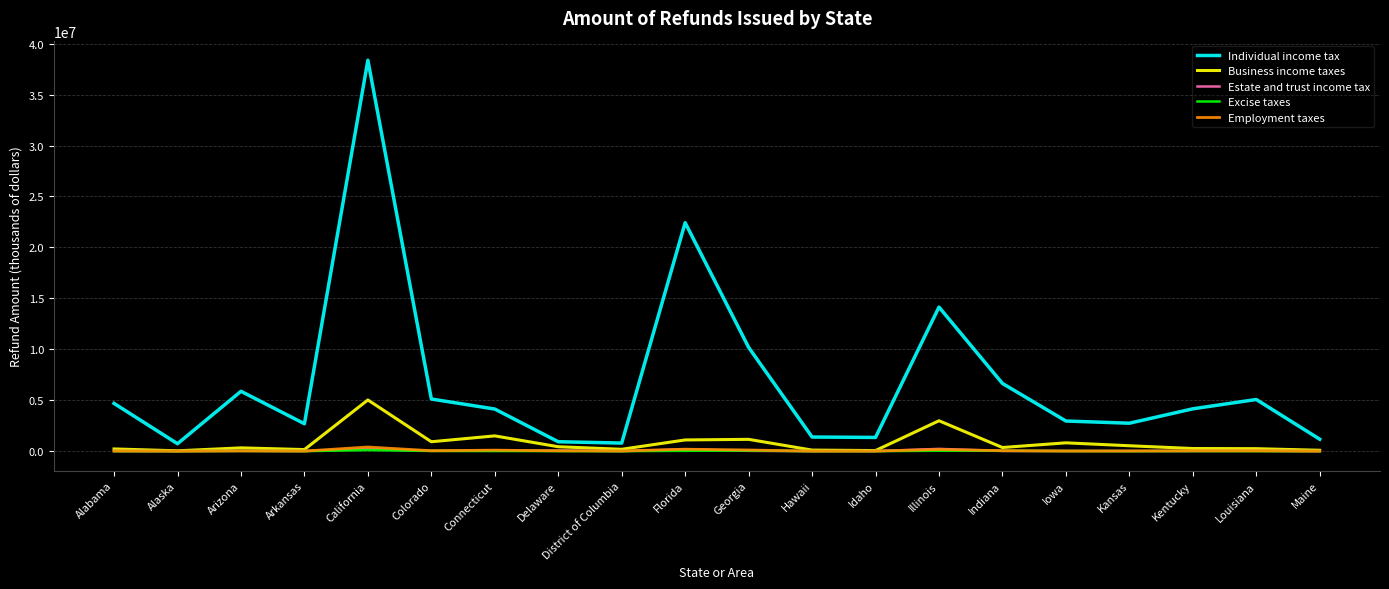

What is the sum of all Excise taxes values?

391833